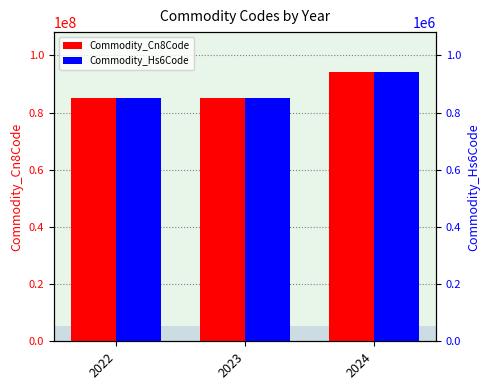

What is the spread (max minus min) of values at 2024?

93118599